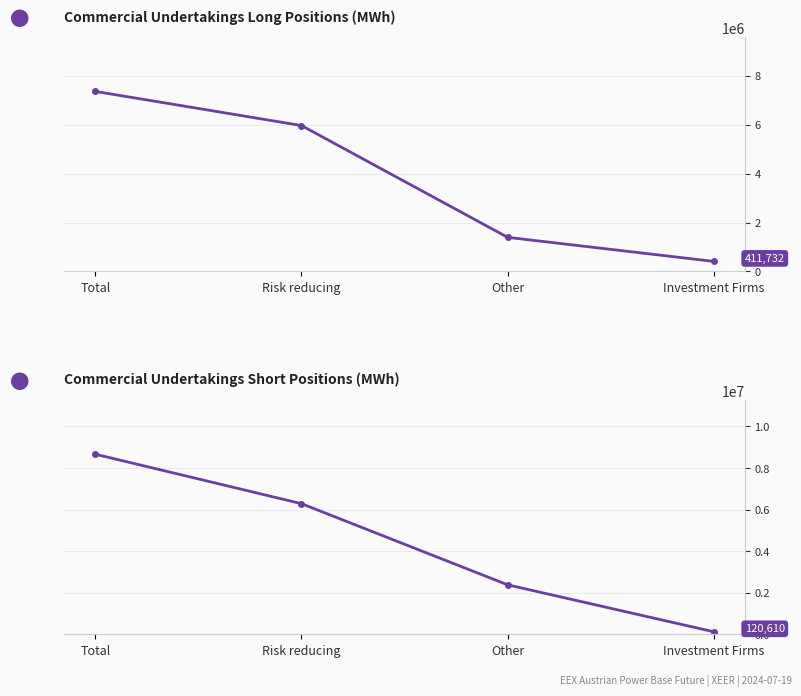

What is the difference between the maximum and minimum values in the Commercial Undertakings Short series?

8539594